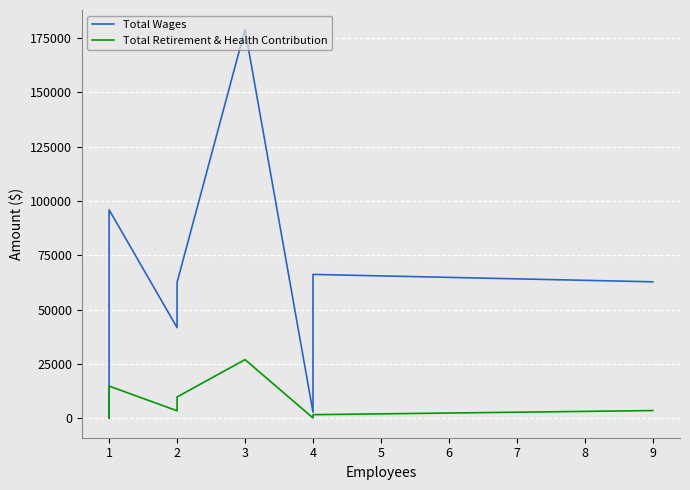

Does the chart display data point markers on the line(s)?

No